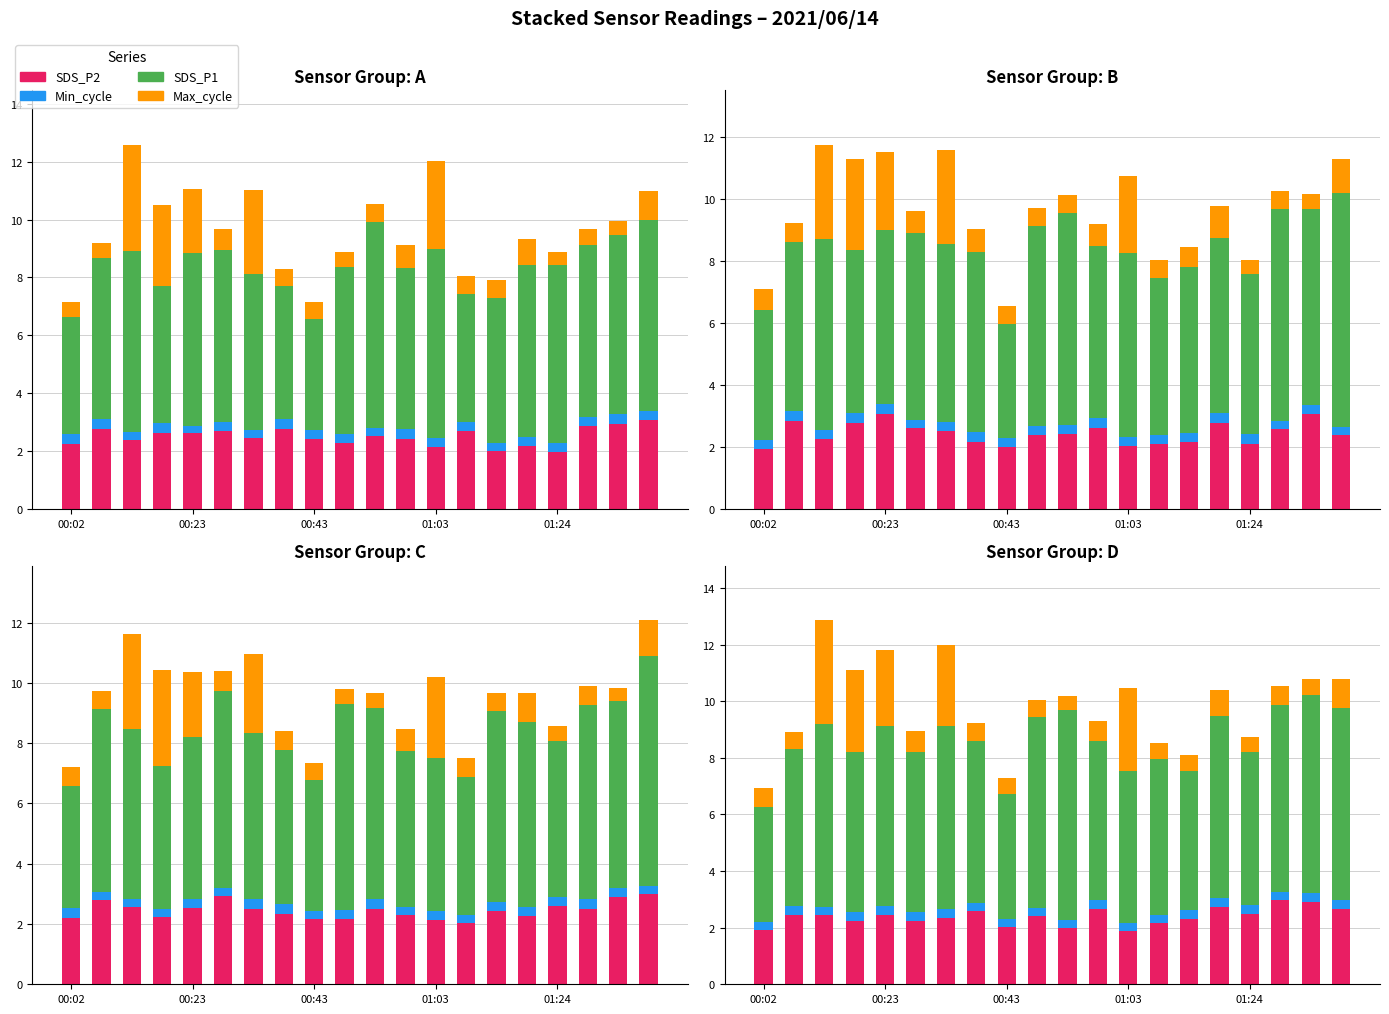

What is the smallest value displayed?

0.3